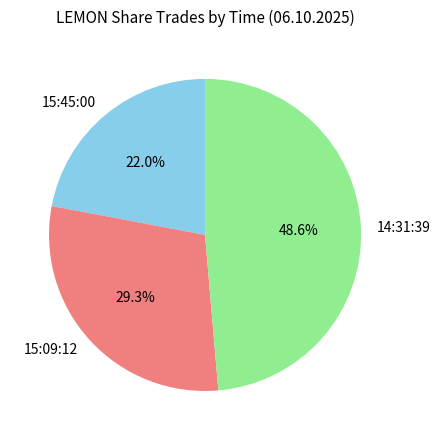

Between 15:45:00 and 14:31:39, which is larger?

14:31:39